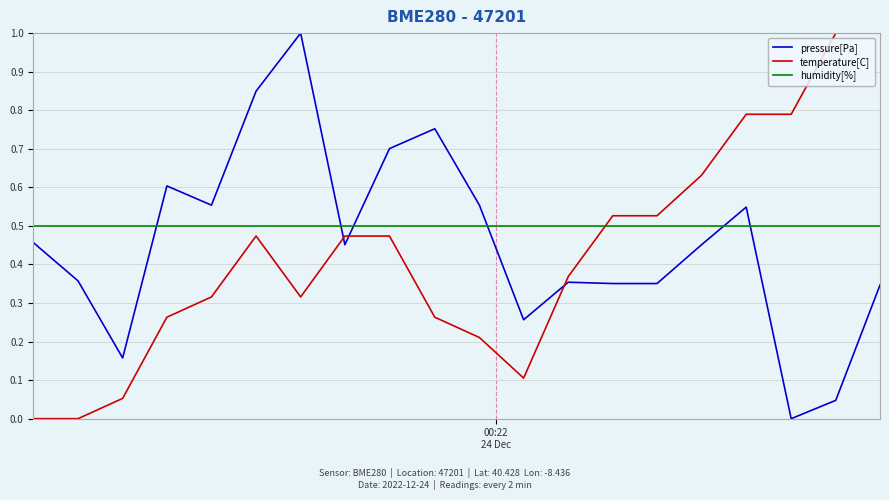

Does the chart have visible grid lines?

Yes